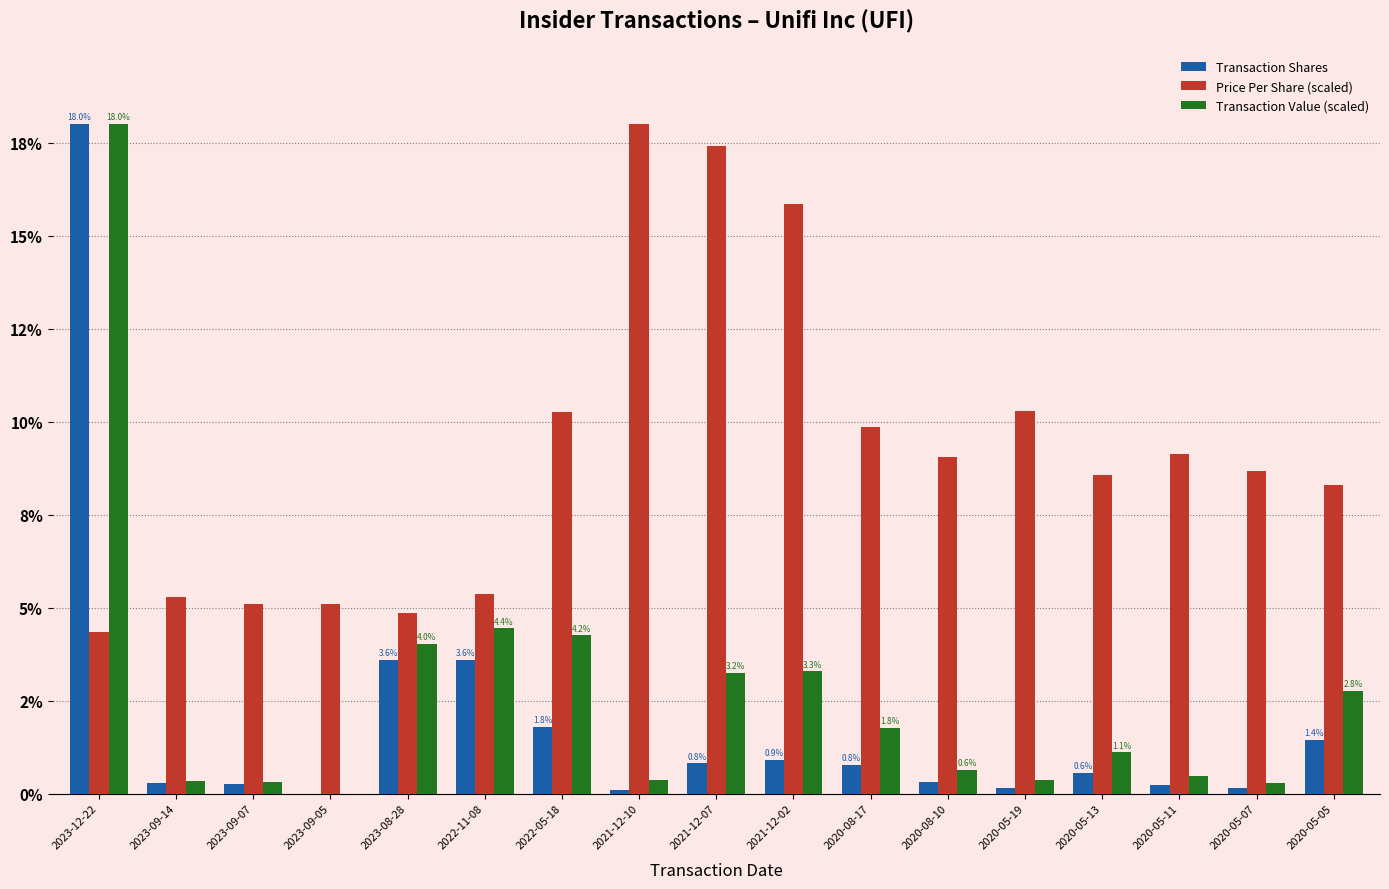

Which category has the lowest value in the Transaction Shares series?

2023-09-05